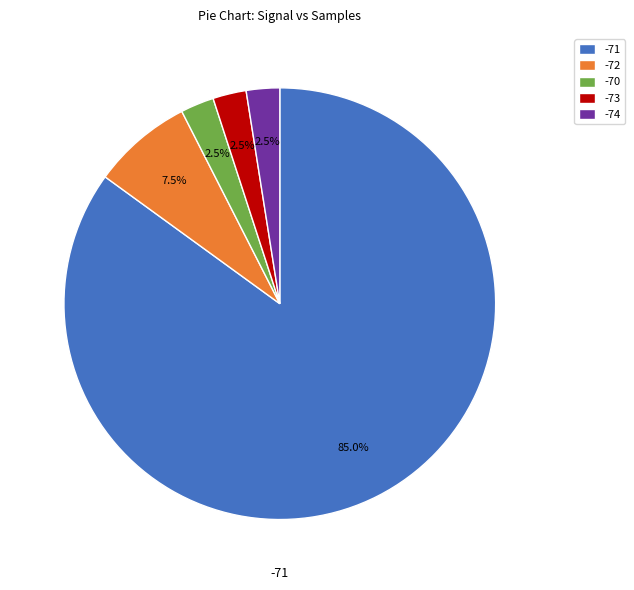

What portion of the pie excludes -70?

97.5%